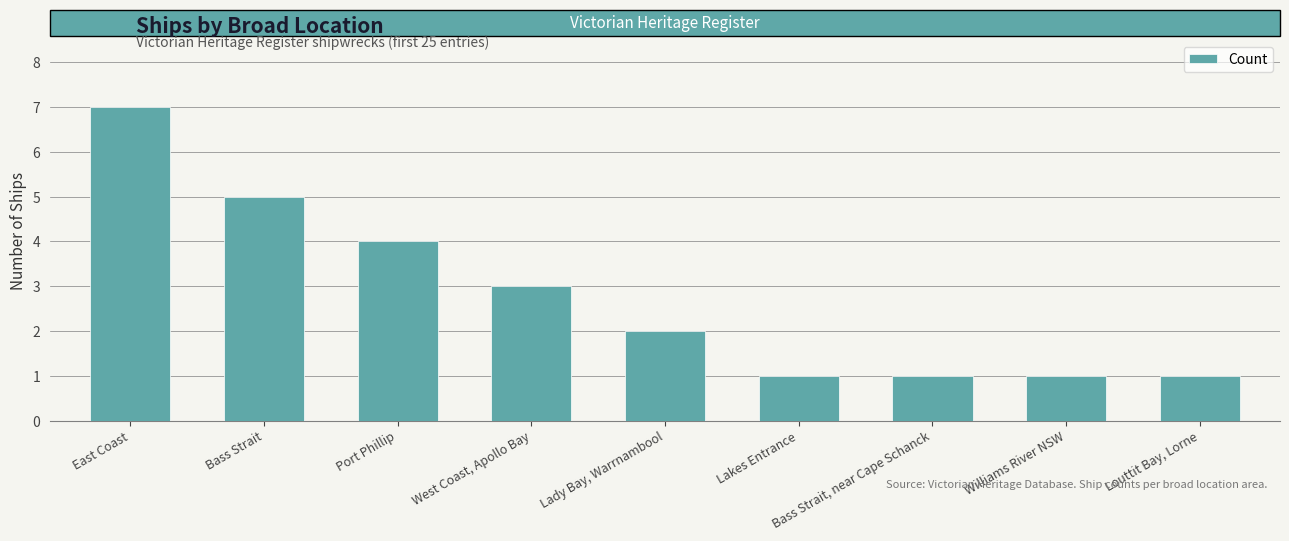

What is the label of the 5th bar from the right?

Lady Bay, Warrnambool